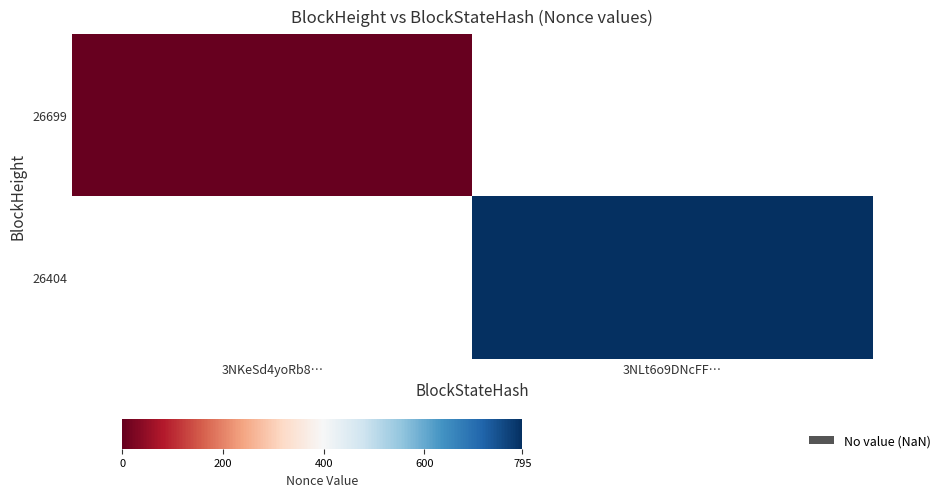

List the series in order of their overall mean, lowest first.

26699, 26404